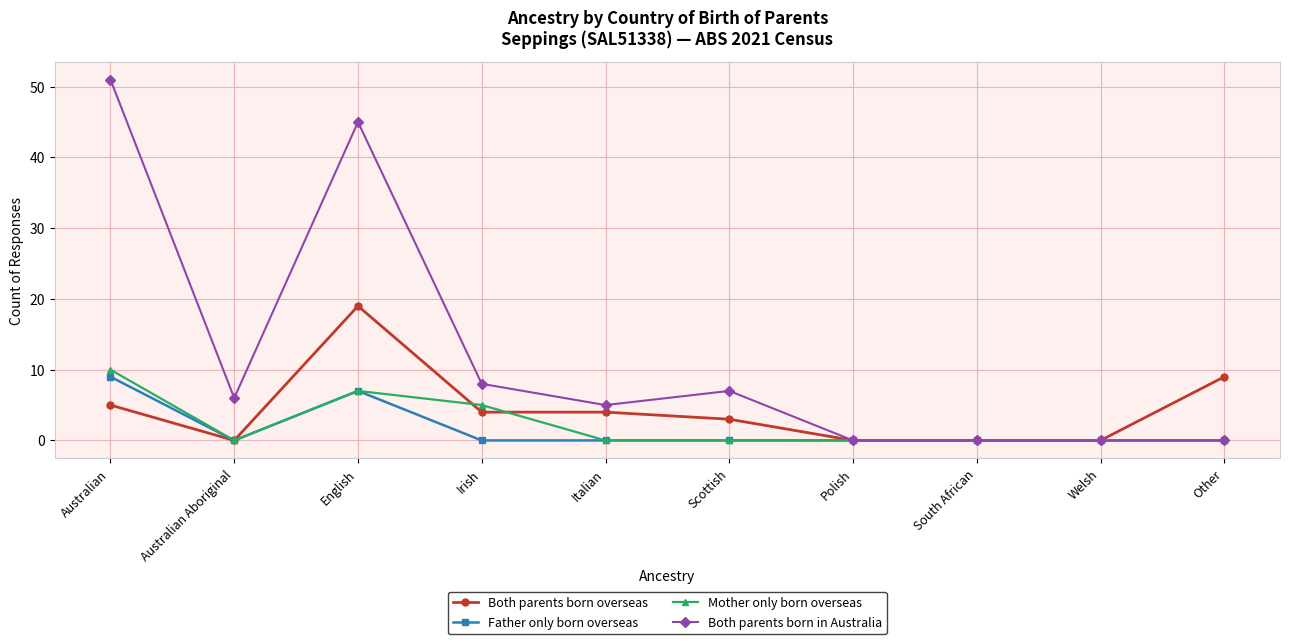

What is the difference between the second highest and minimum values in the Father only born overseas series?

7